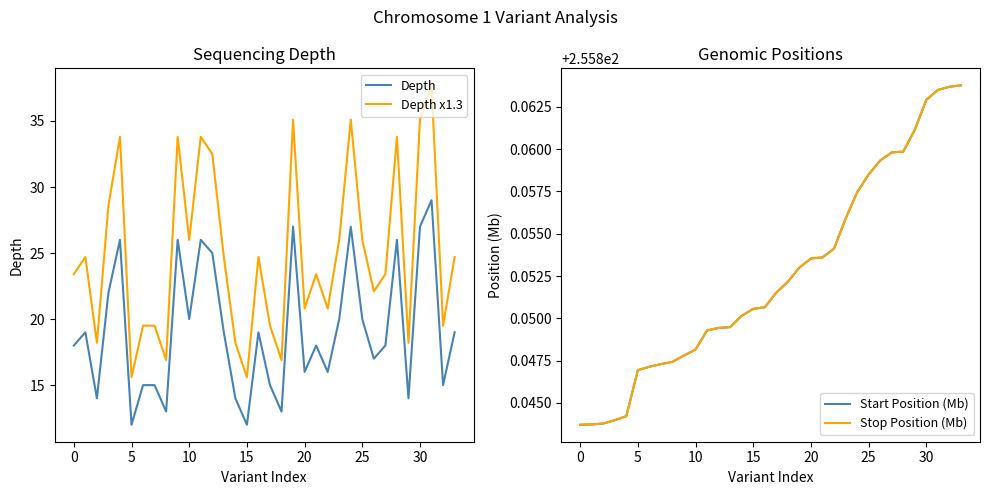

True or false: Depth and Depth x1.3 cross at least once.

False